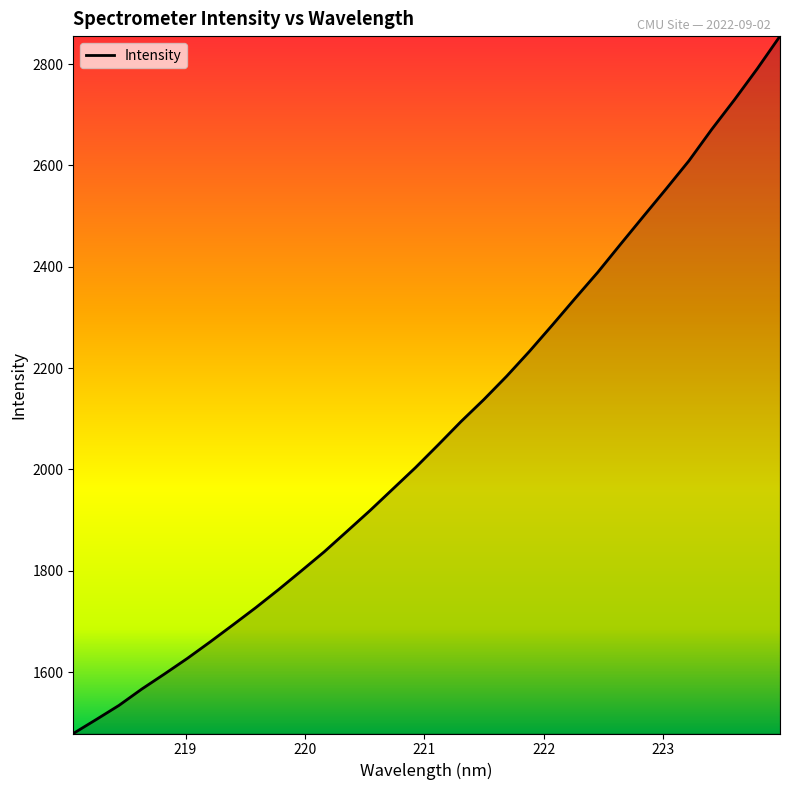

What is the smallest value displayed?

1479.0